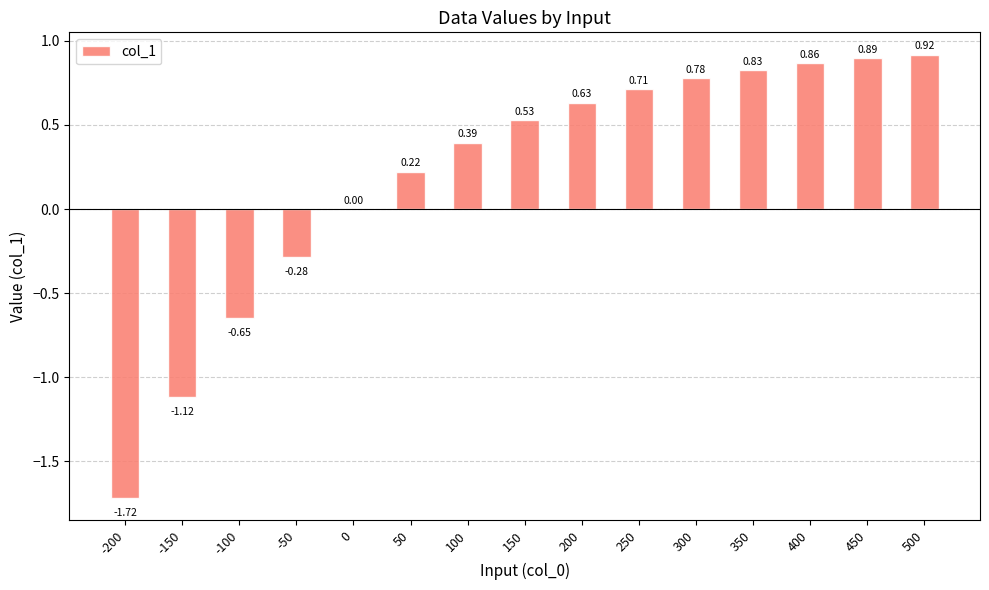

Which has a higher value, 250 or -100?

250